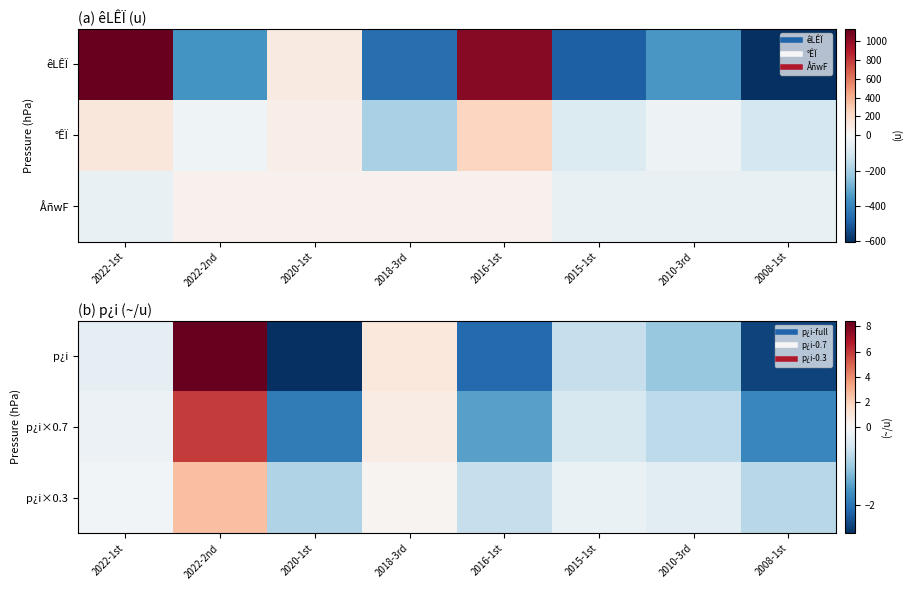

True or false: p¿i×0.3 has a value of -0.6 at 2016-1st.

True